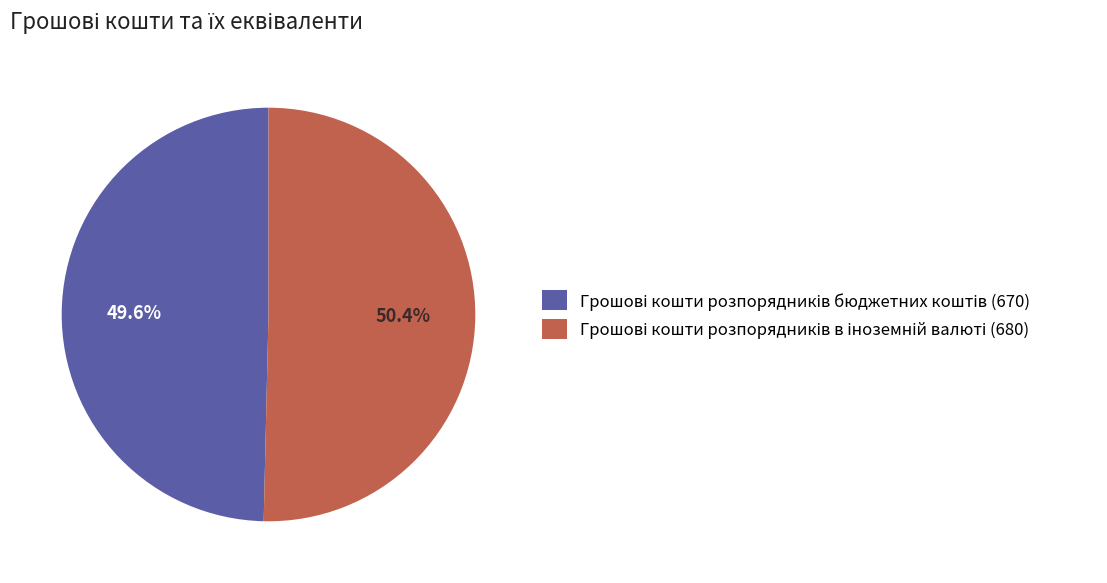

Is there any slice that represents more than half of the pie?

Yes